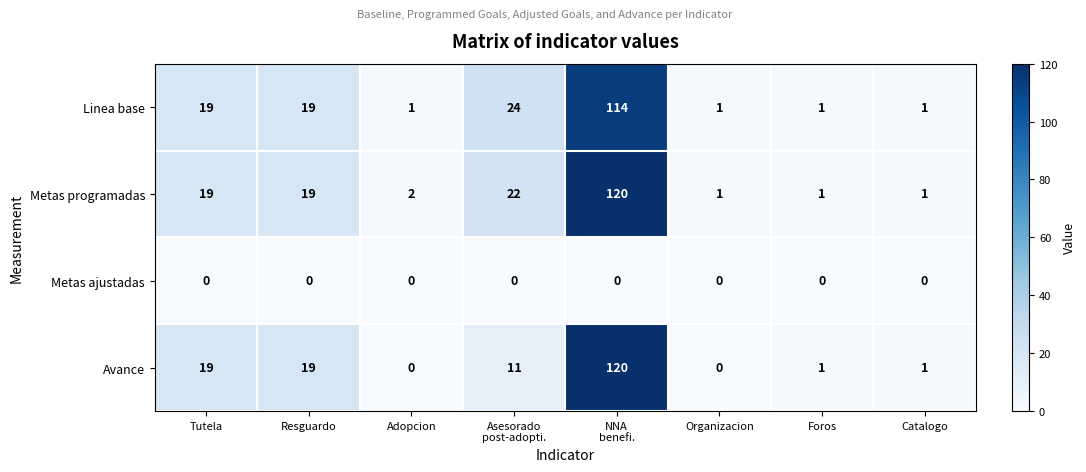

How many series are shown in this chart?

4